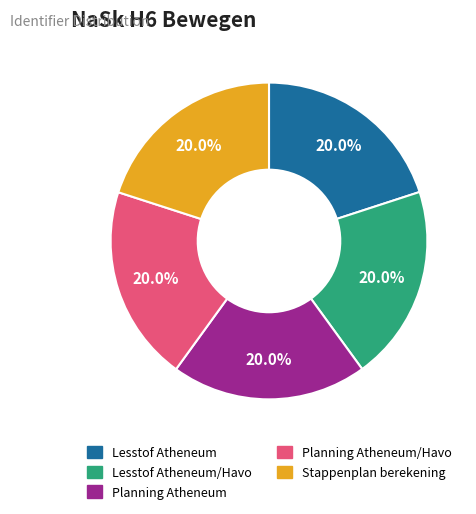

To the nearest percent, what is the combined percentage of Stappenplan berekening and Lesstof Atheneum?

40%